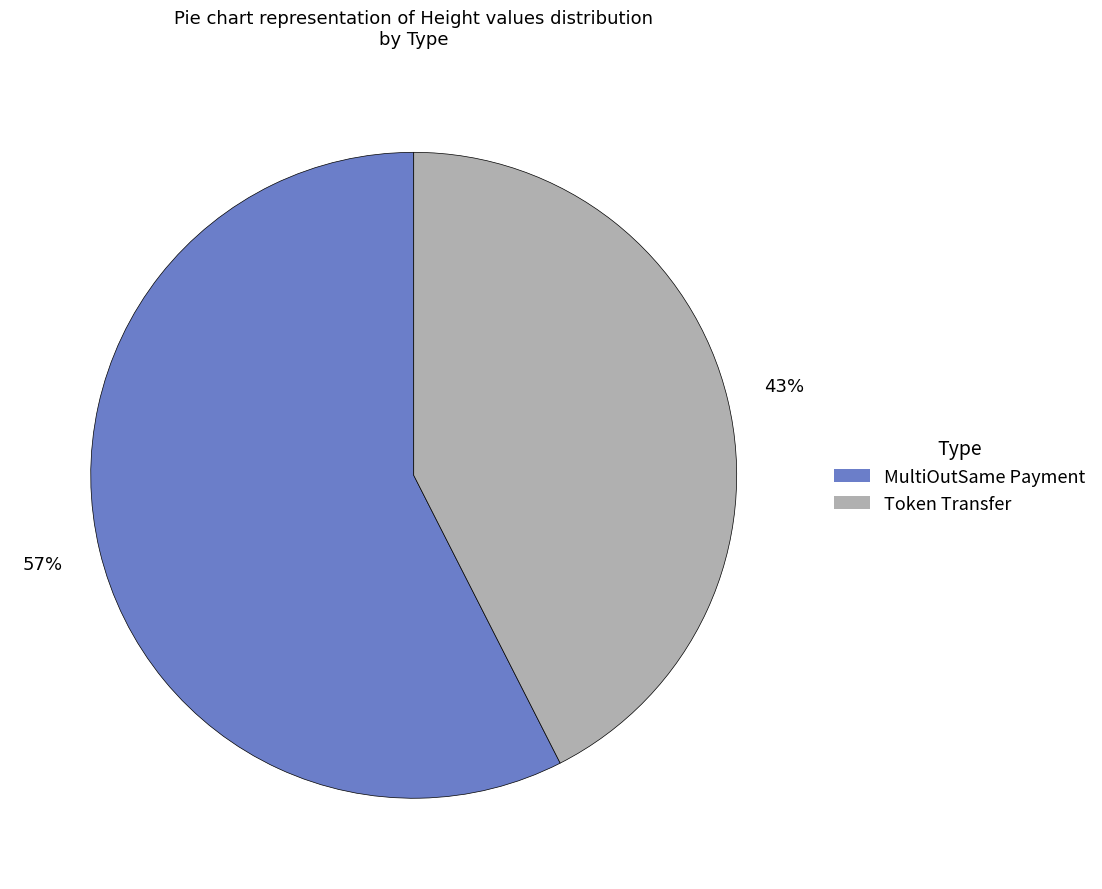

Which category has the biggest portion of the pie?

MultiOutSame Payment